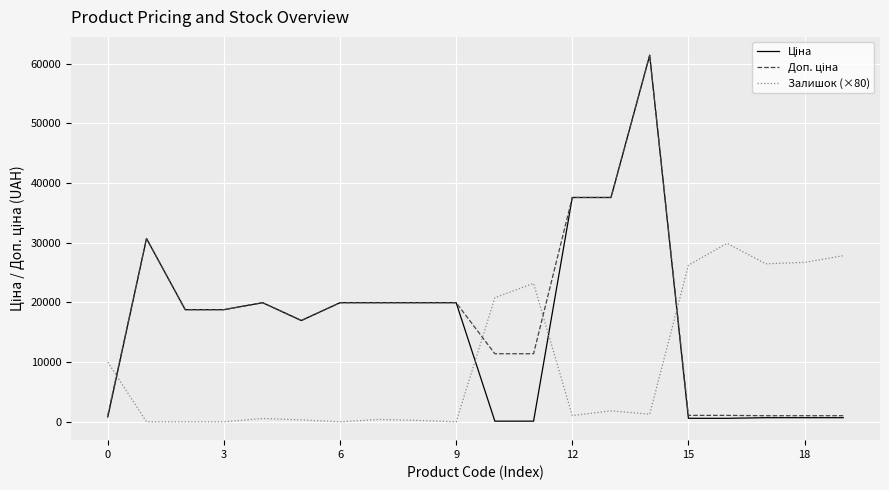

What is the maximum value shown in the chart?

61434.3